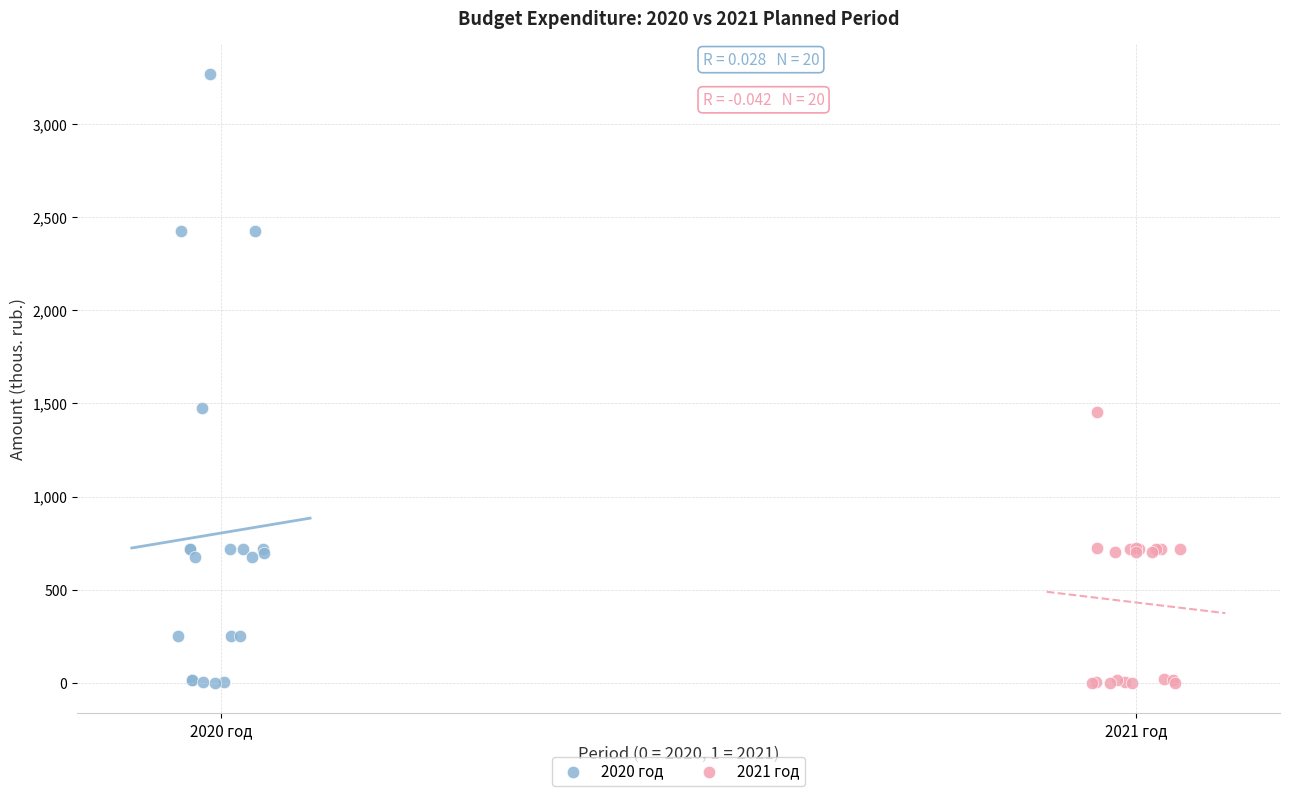

What are all the series names shown in the legend?

2020 год, 2021 год